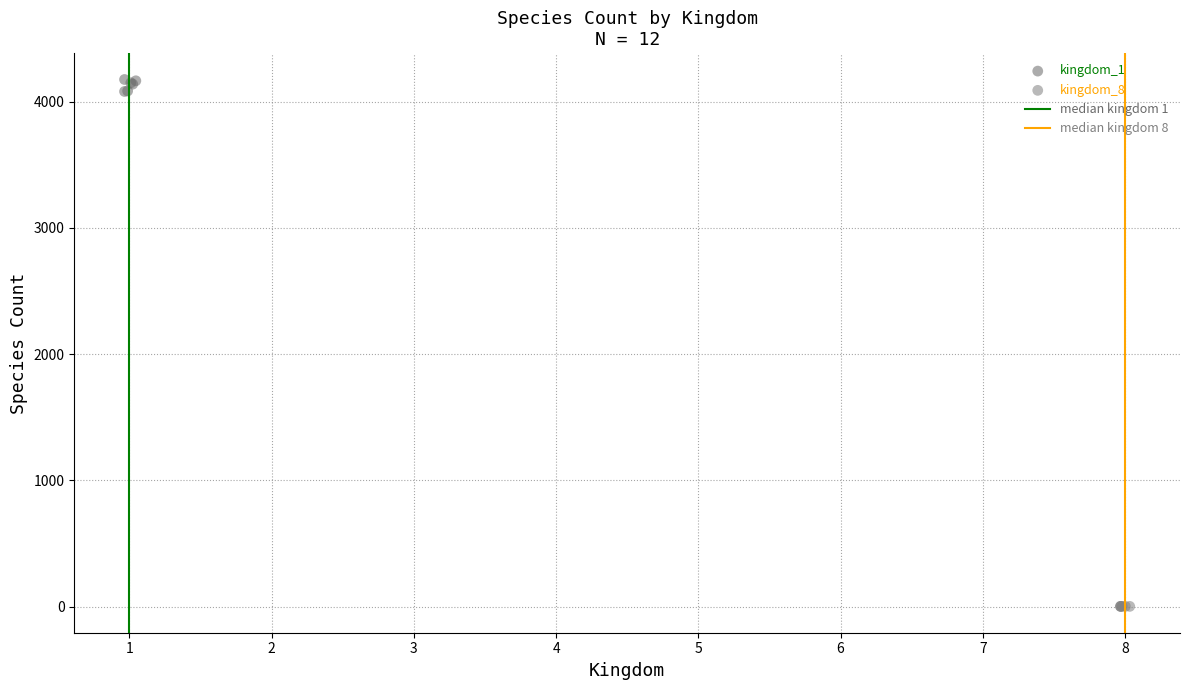

Which series reaches the minimum Y coordinate?

kingdom_8